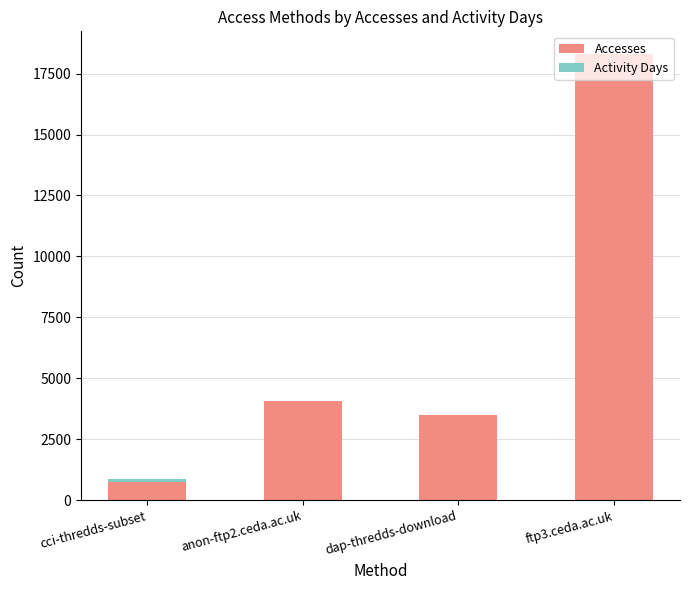

How many series are shown in this chart?

2